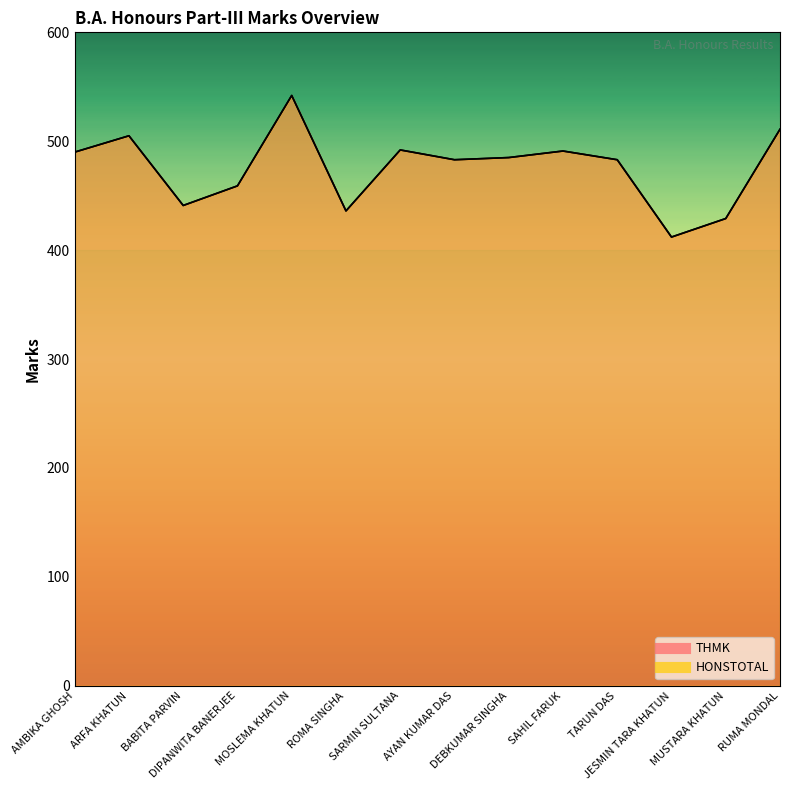

True or false: HONSTOTAL and THMK intersect in this chart.

False